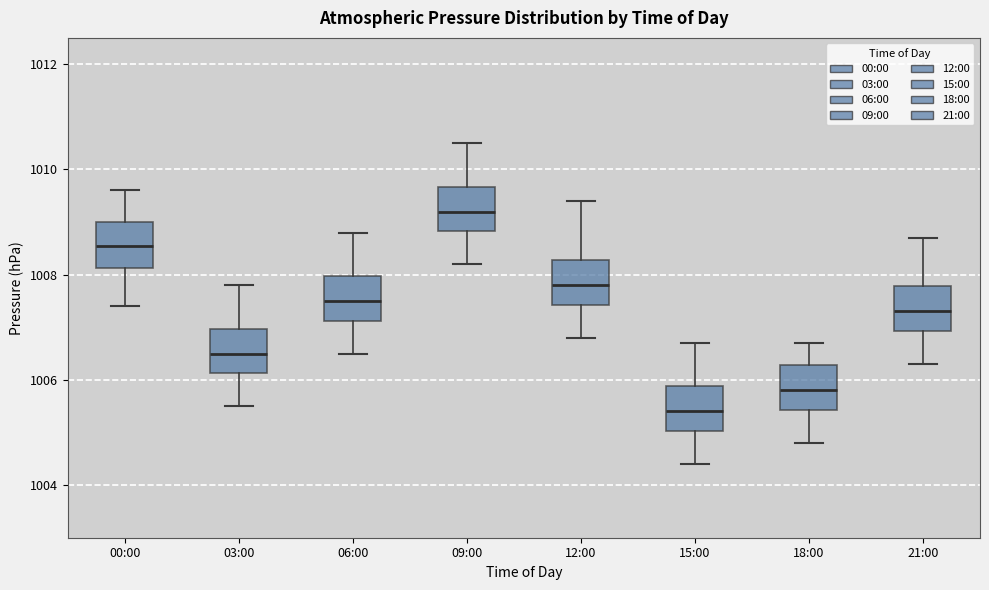

Which box's median line is the lowest?

15:00